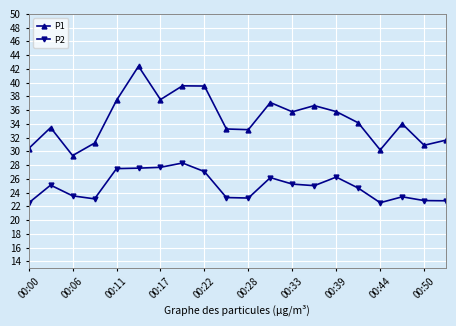

Which series has the largest range (max minus min)?

P1